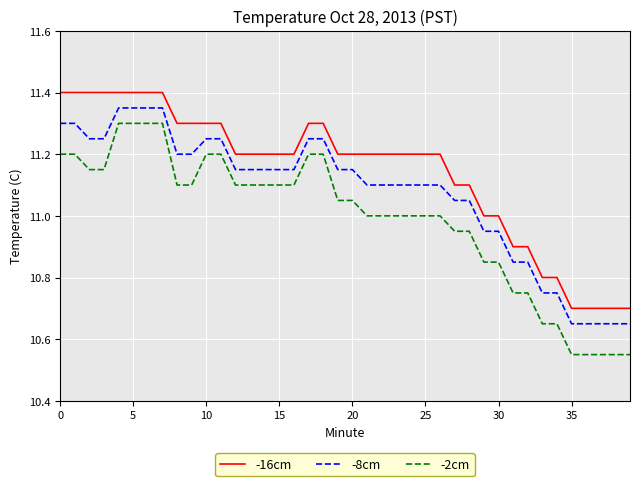

Rank the series by their maximum value, from lowest to highest.

-2cm, -8cm, -16cm